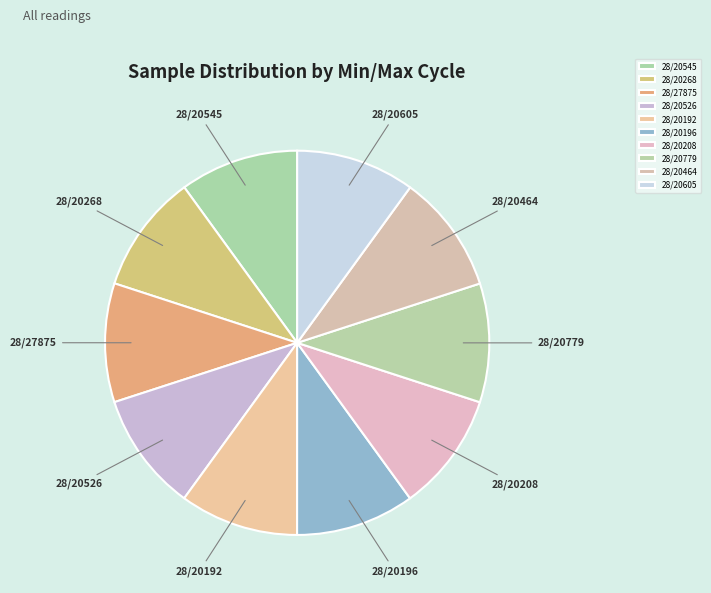

Is it true that 28/27875 is 1% of the pie?

False